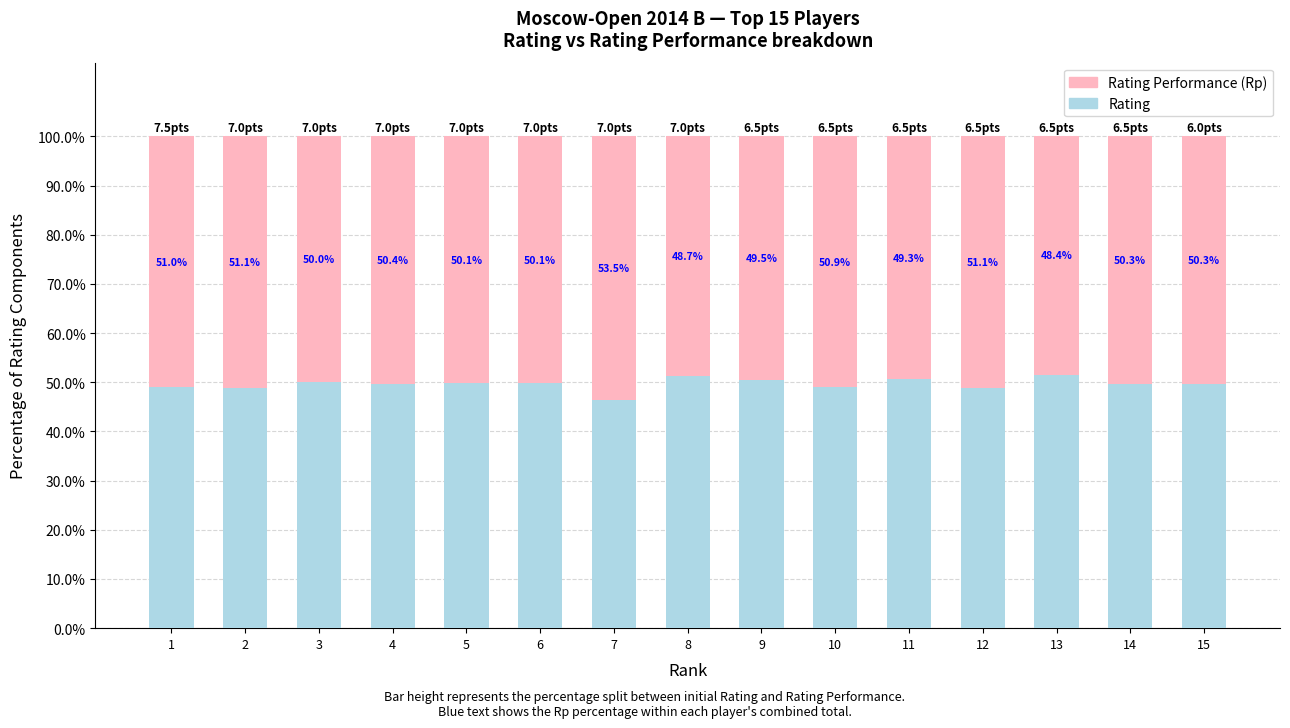

How many bars are there in total?

15